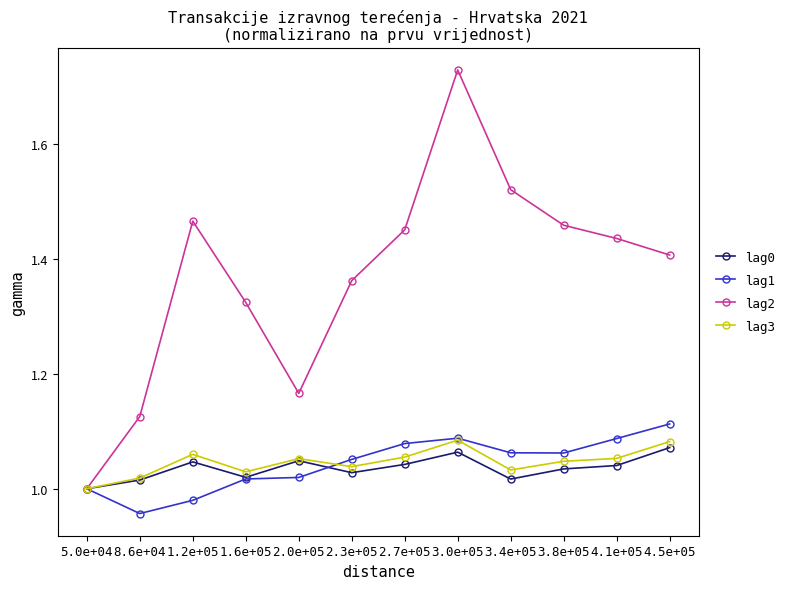

What position from the left is 2.7e+05?

7